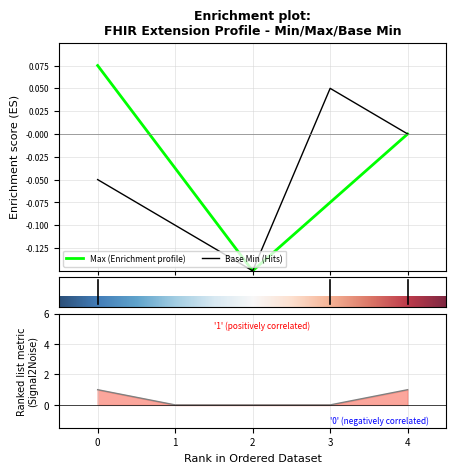

How many values in Base Min are above zero?

1